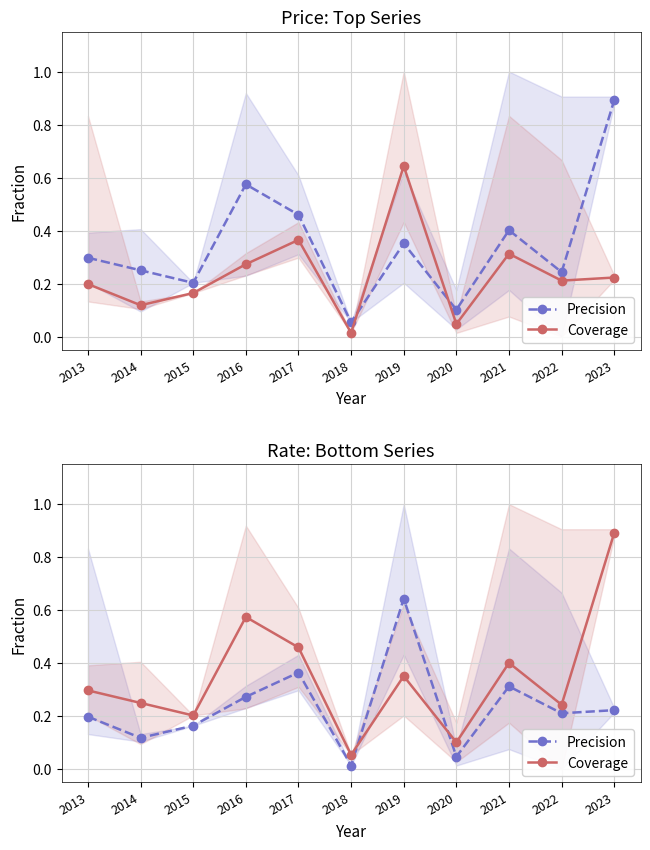

Rank the categories by Coverage value from lowest to highest.

2018, 2020, 2015, 2022, 2014, 2013, 2019, 2021, 2017, 2016, 2023